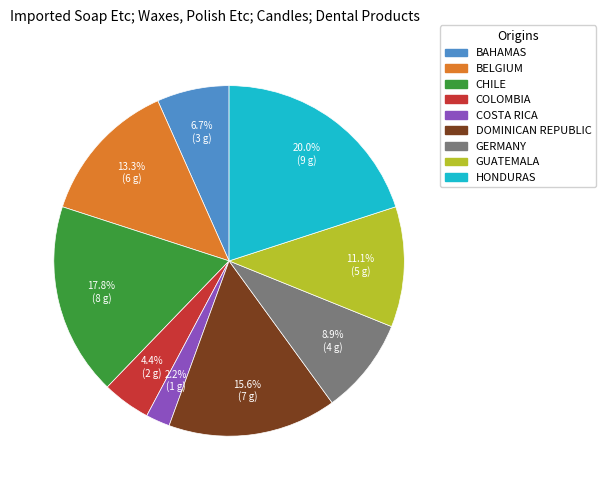

What percentage do BELGIUM and DOMINICAN REPUBLIC together represent?

28.9%